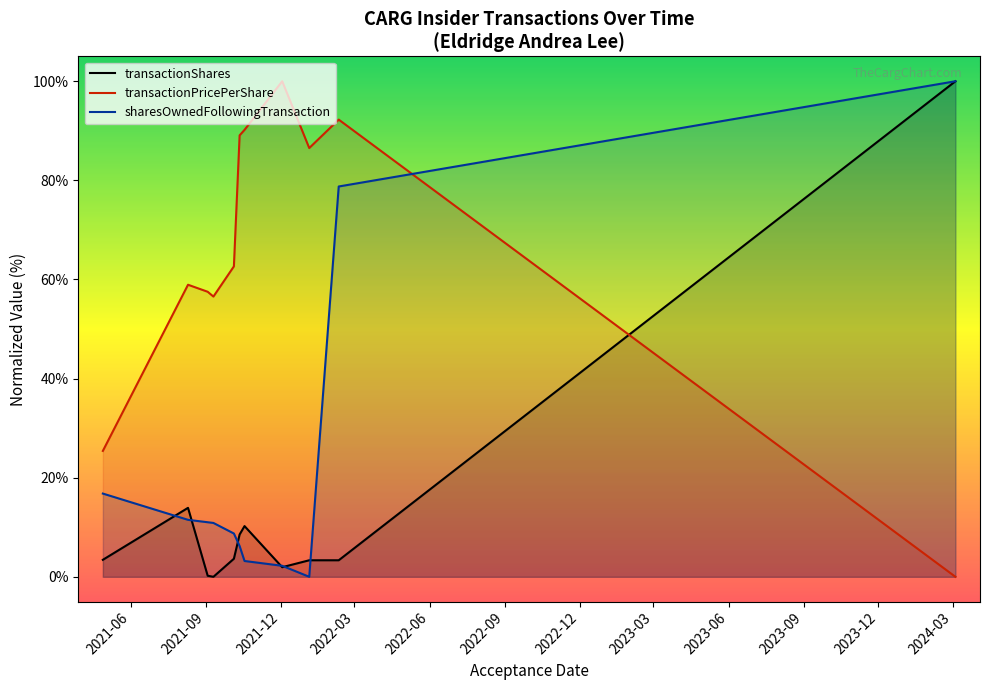

True or false: transactionShares and transactionPricePerShare cross at least once.

True